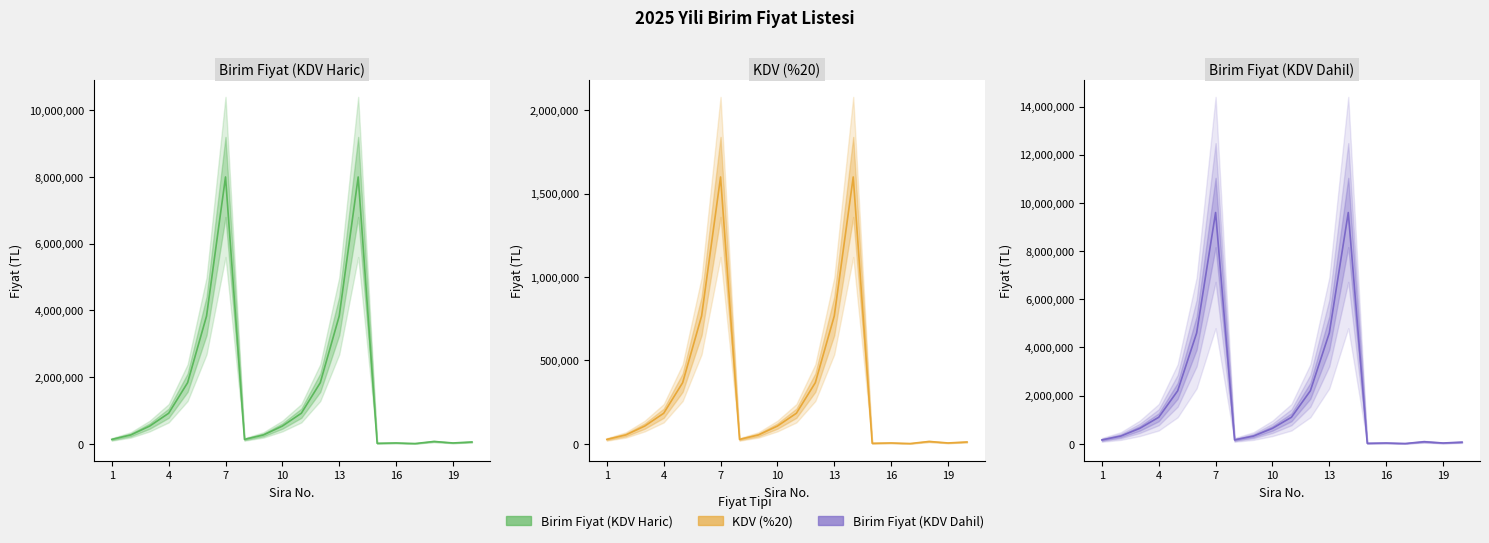

What is the sum of all Birim Fiyat (KDV Haric) values?

31238708.3